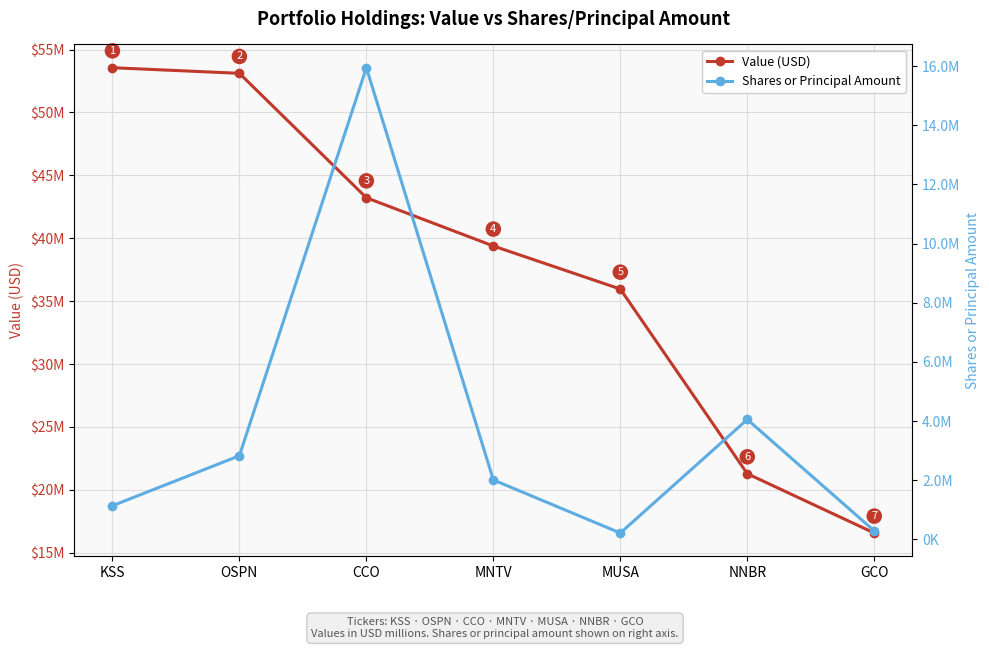

Reading right to left, extract all data points from this chart.

Value (USD): 16569000	21284000	35961000	39384000	43219000	53109000	53555000
Shares or Principal Amount: 287000	4054151	215000	2009412	15947843	2827929	1137300